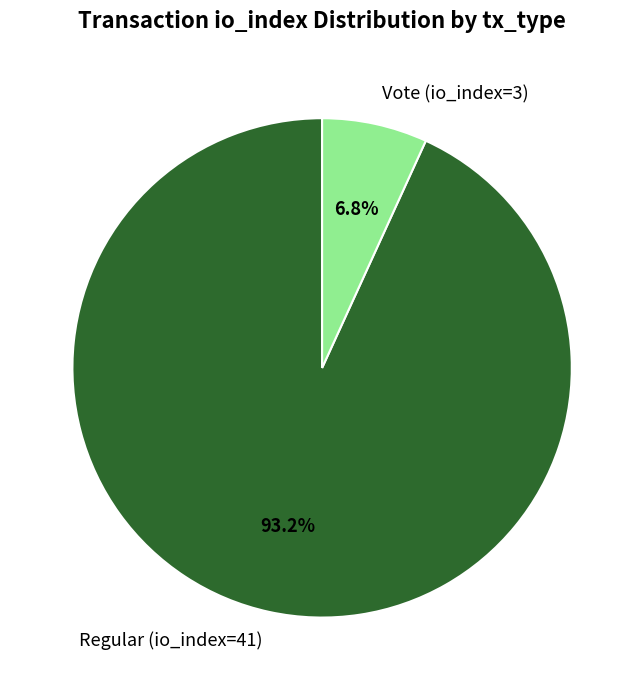

How many slices are in this pie chart?

2